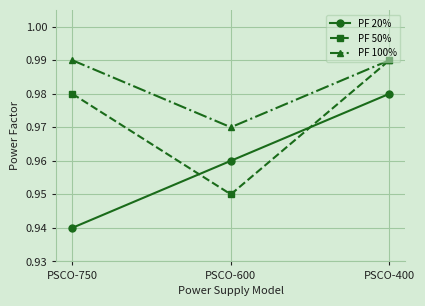

At which category is the sum across all series the highest?

PSCO-400